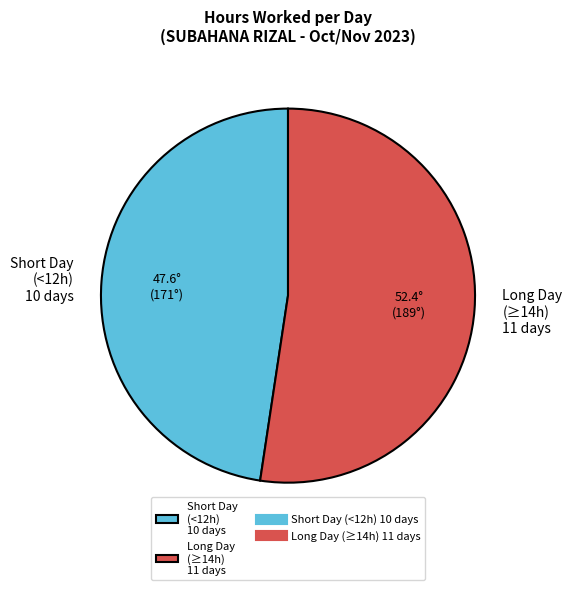

Approximately how many times larger is the value at Short Day (<12h) 10 days compared to Long Day (≥14h) 11 days?

0.9